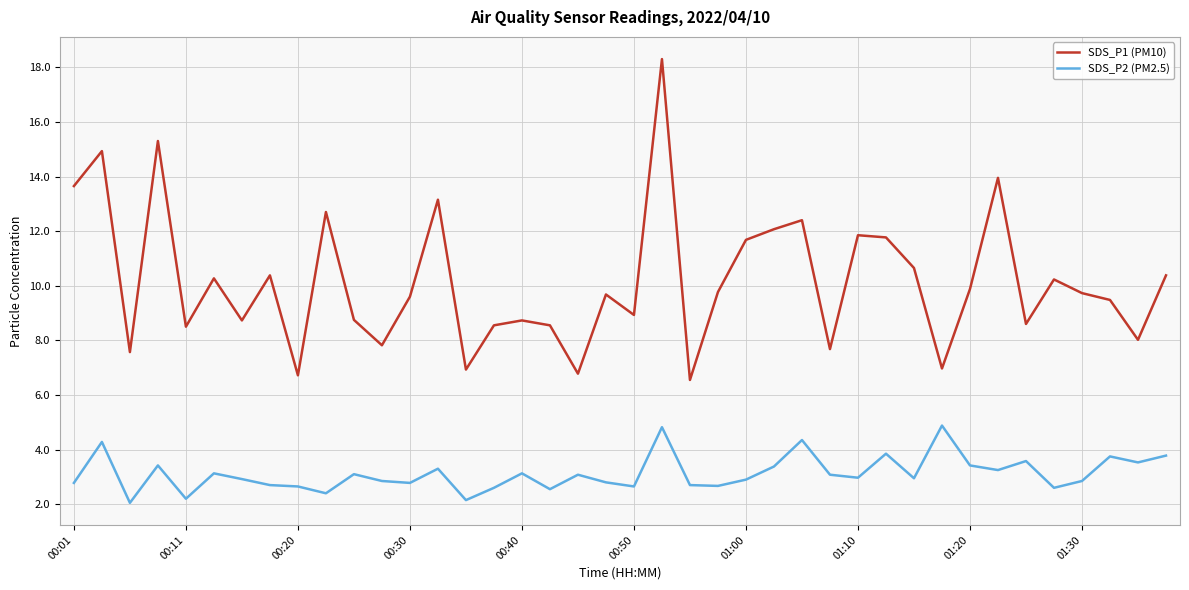

In SDS_P1 (PM10), how many points are higher than both neighbors (excluding endpoints)?

13